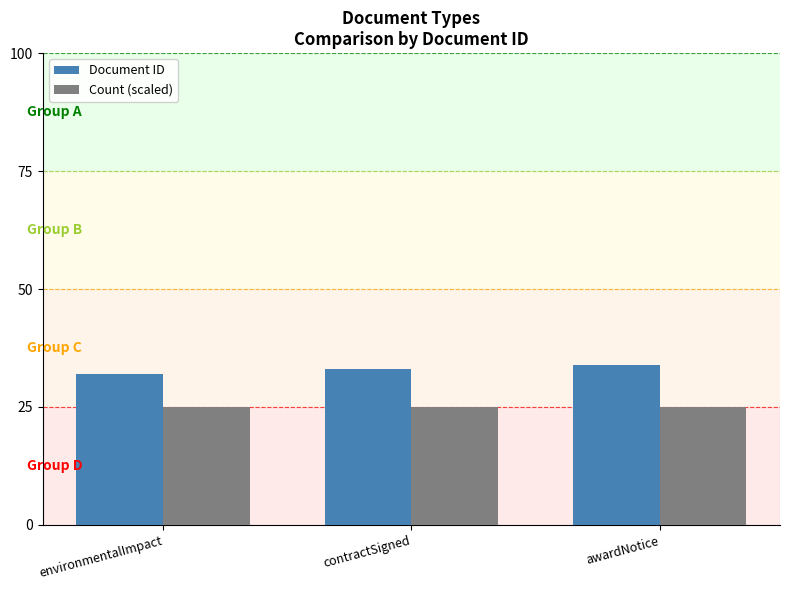

What position from the right is awardNotice?

1